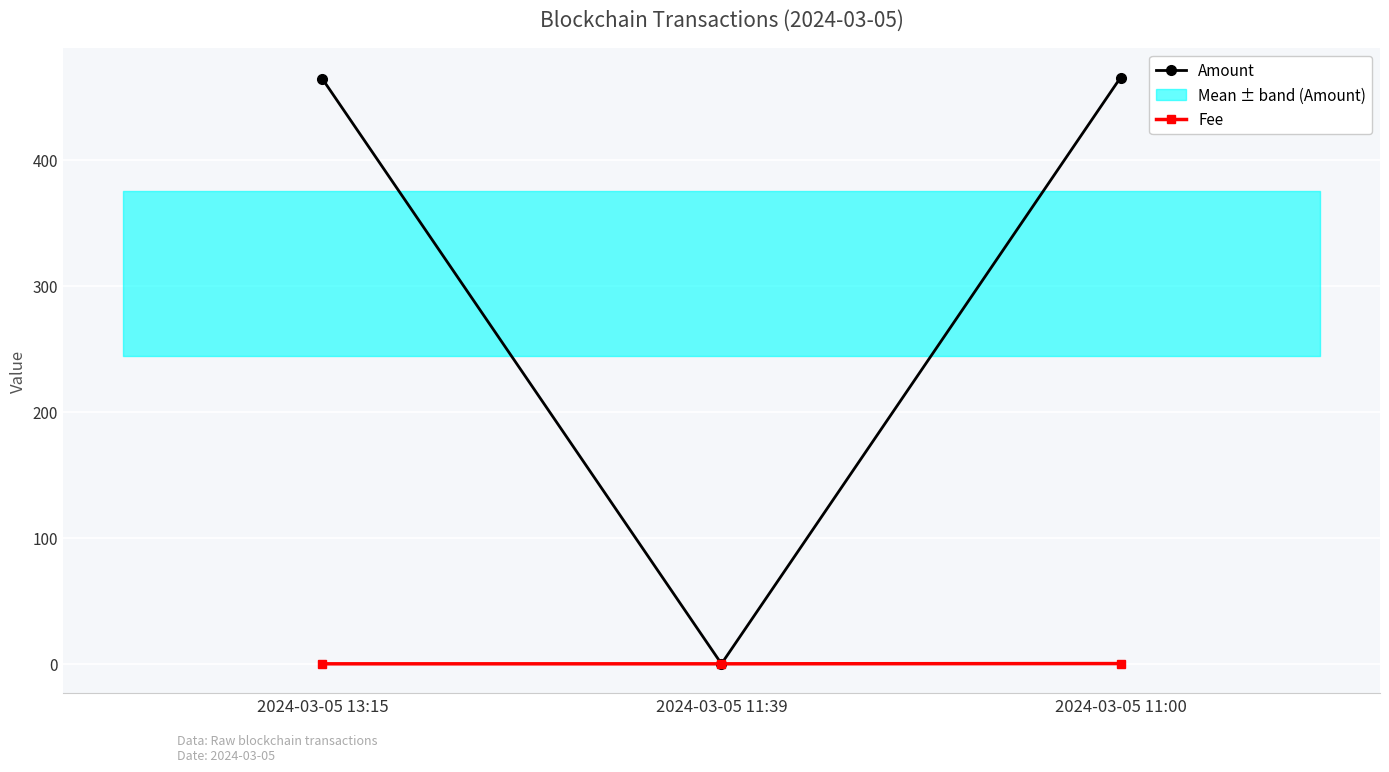

Reading left to right, list all the values displayed in this chart.

Amount: 464.1	0.0	465.1
Fee: 0.0	0.0	0.2